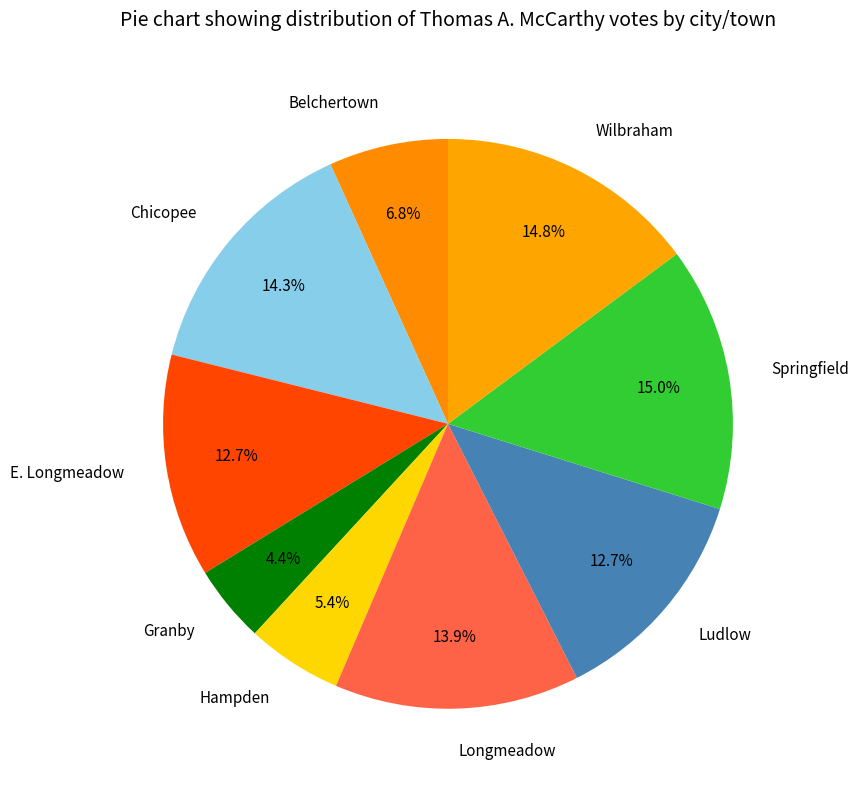

What is the smallest slice in the pie chart?

Granby